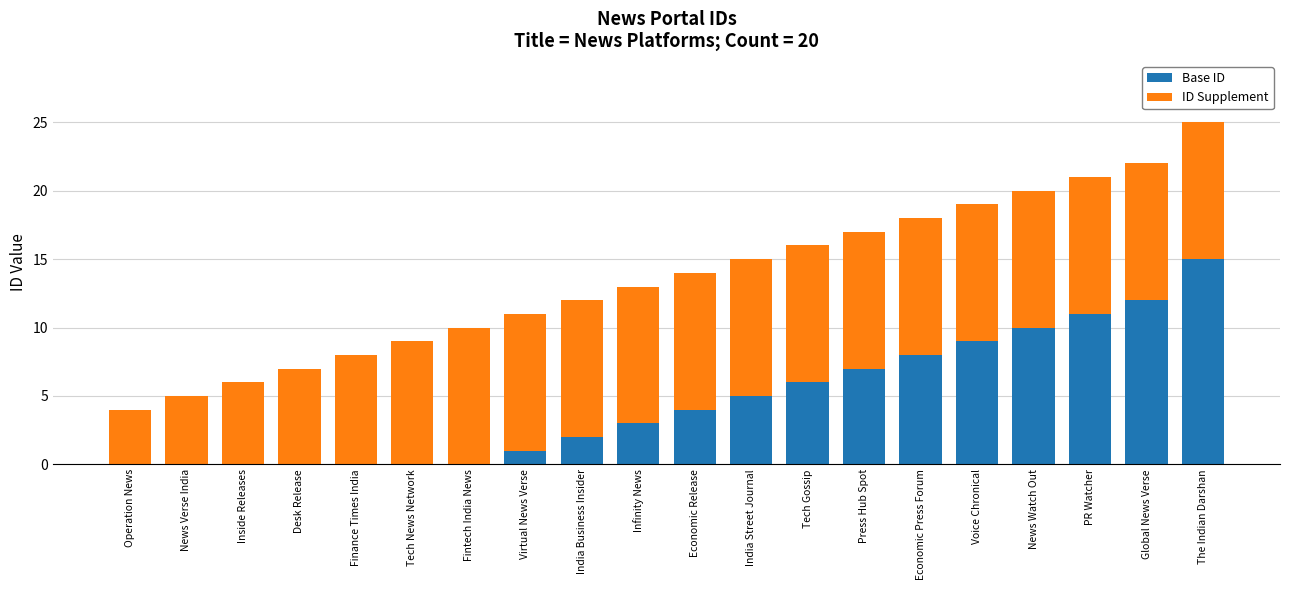

The Base ID series shows 0 at Operation News. True or false?

True